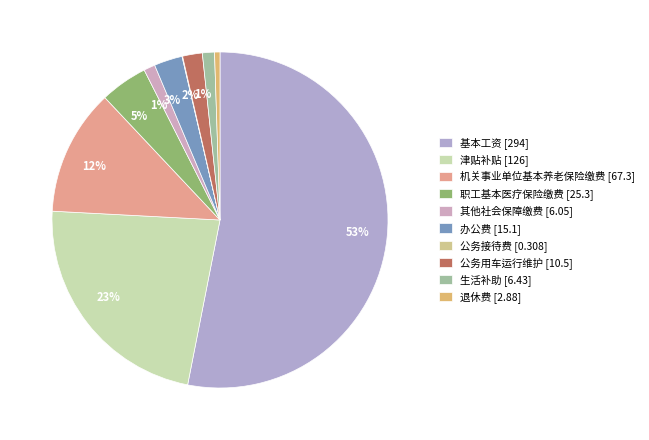

Count the number of slices in the pie.

10